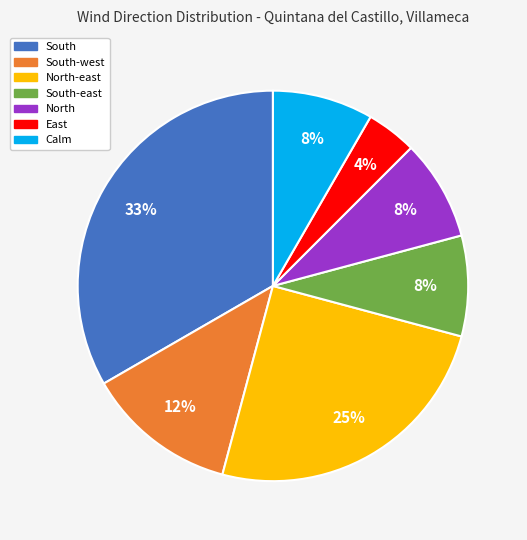

Do South and South-east together represent more than half of the pie?

No